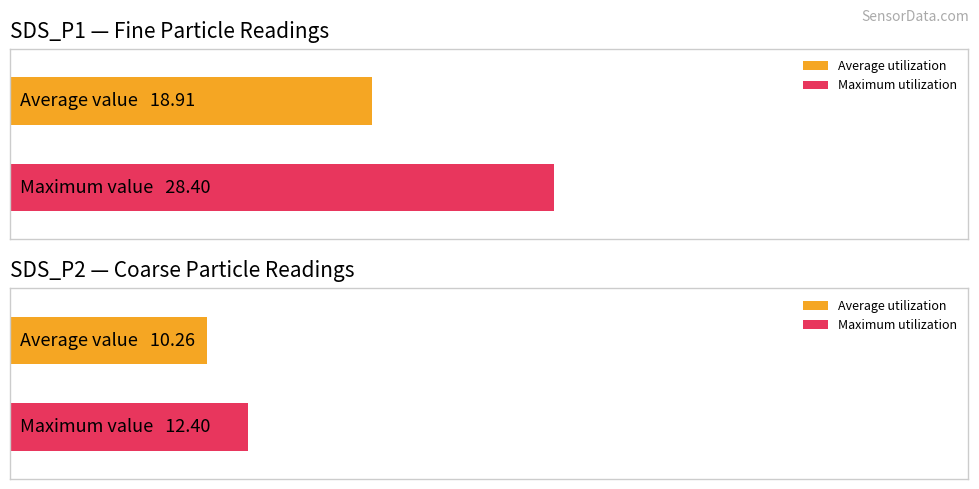

Are the bars horizontal?

Yes